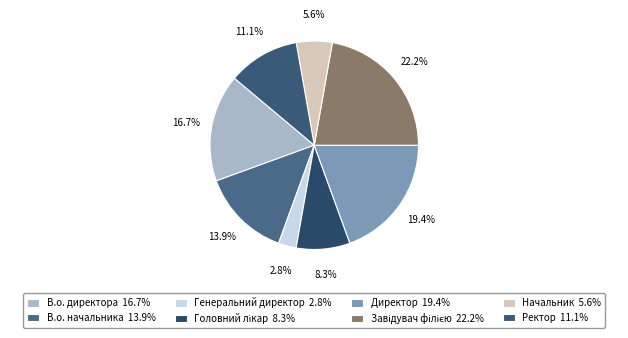

Is there a majority slice in this chart?

No